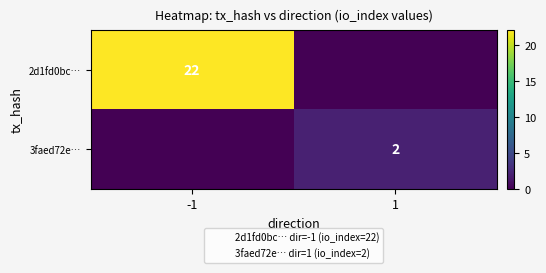

List the labels in order of 3faed72e… value, largest first.

1, -1